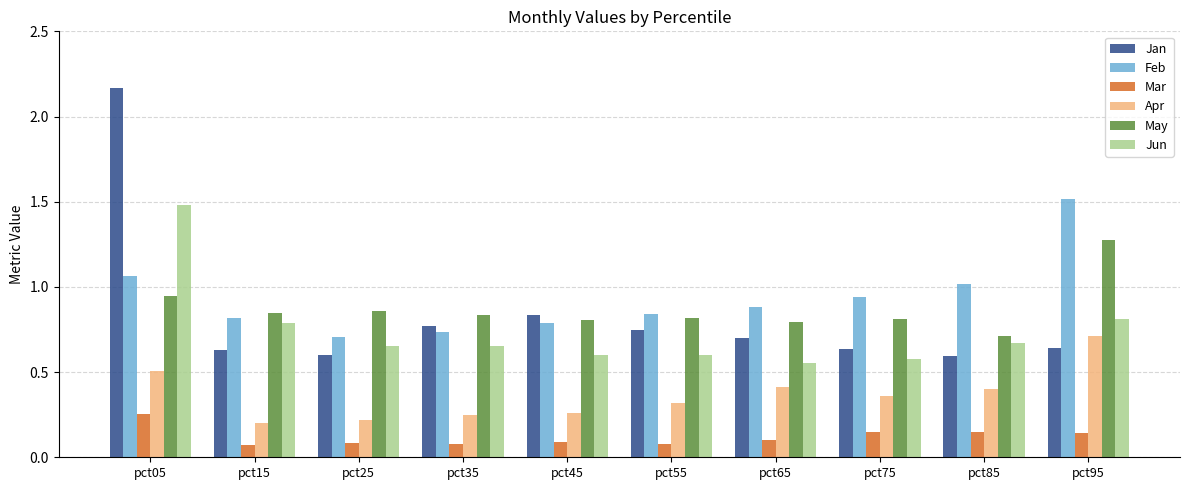

What is the total value across all series at pct95?

5.1